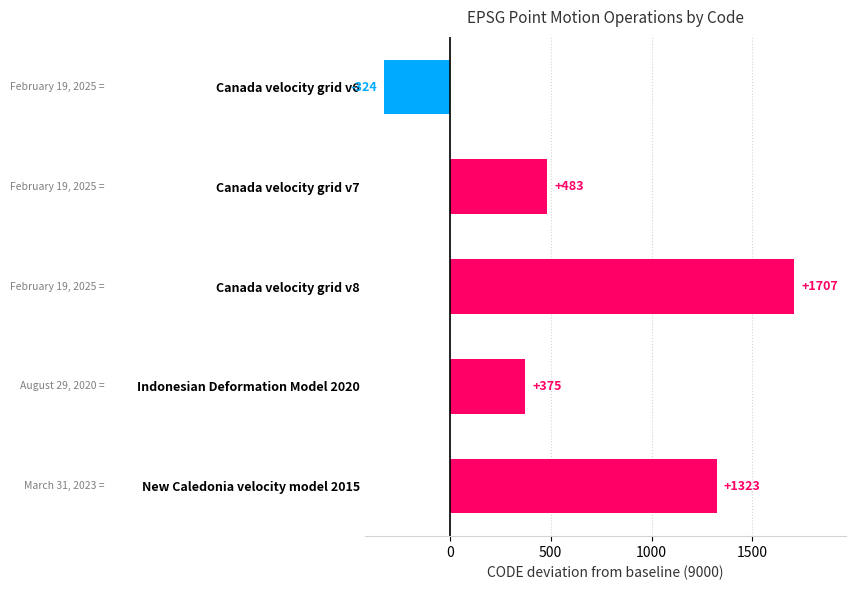

What is the average value?

713